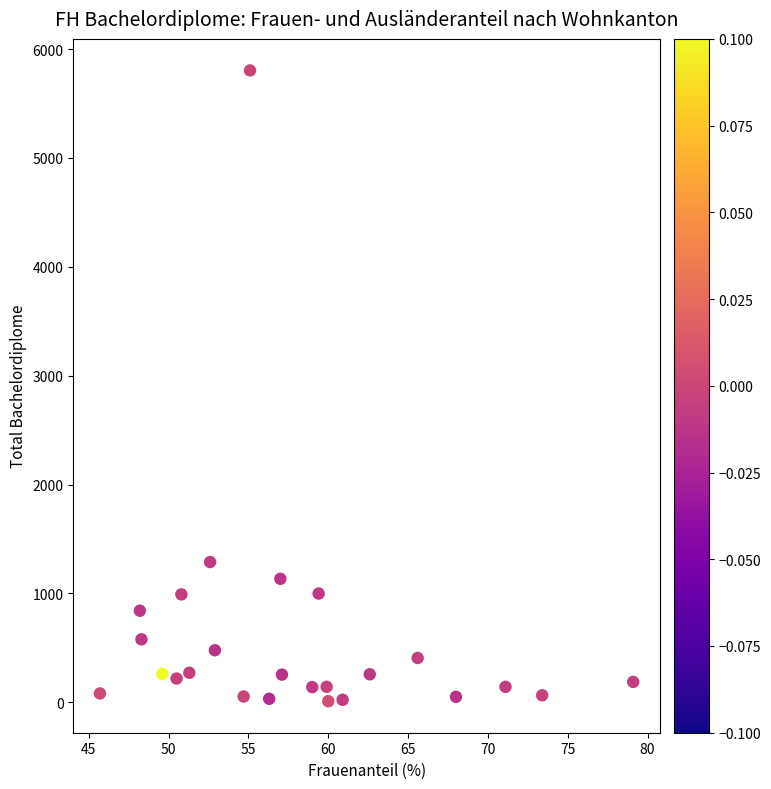

What Y value in the scatter plot is closest to 2907?

1288